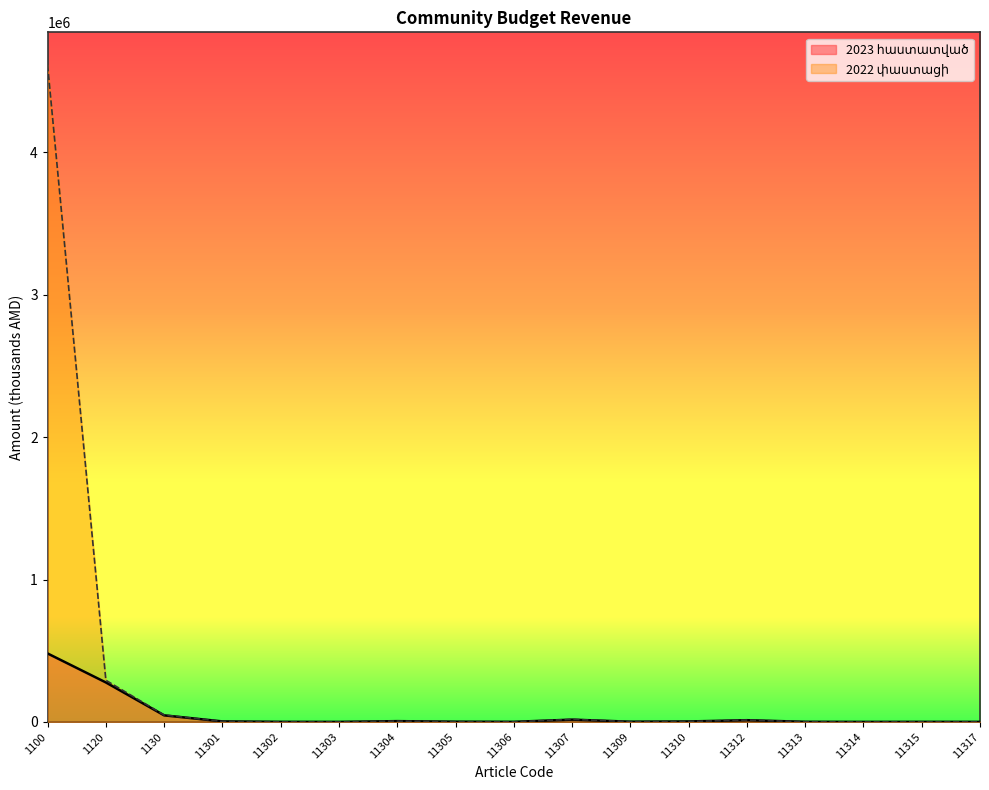

Which category has the lowest value across all series?

11314